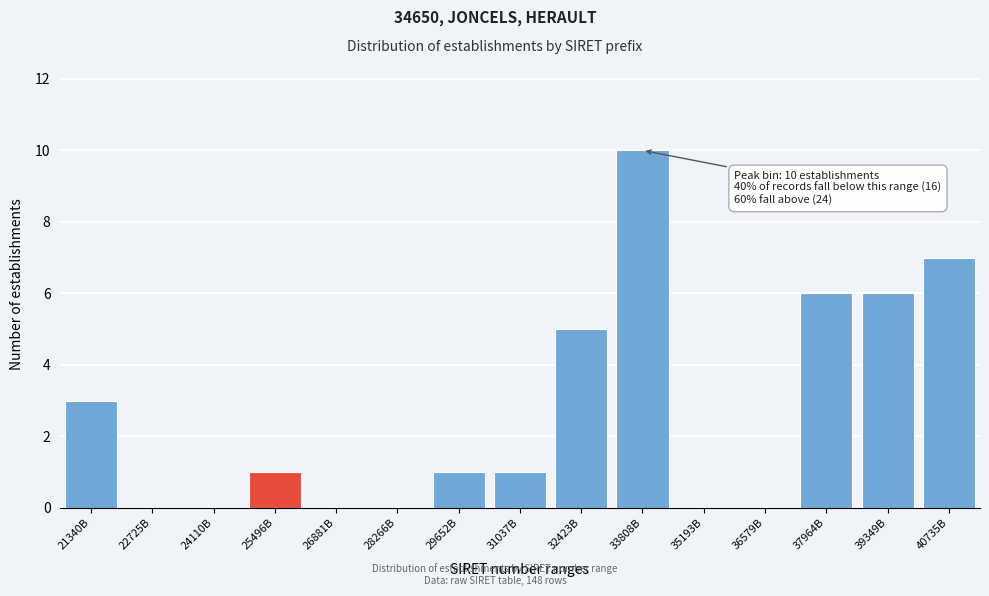

Reading left to right, list all the values displayed in this chart.

21340B=3	22725B=0	24110B=0	25496B=1	26881B=0	28266B=0	29652B=1	31037B=1	32423B=5	33808B=10	35193B=0	36579B=0	37964B=6	39349B=6	40735B=7